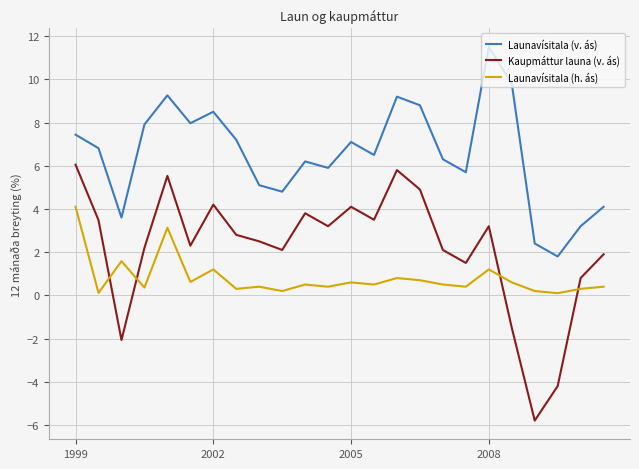

In Launavísitala (v. ás), how many points are higher than both neighbors (excluding endpoints)?

6